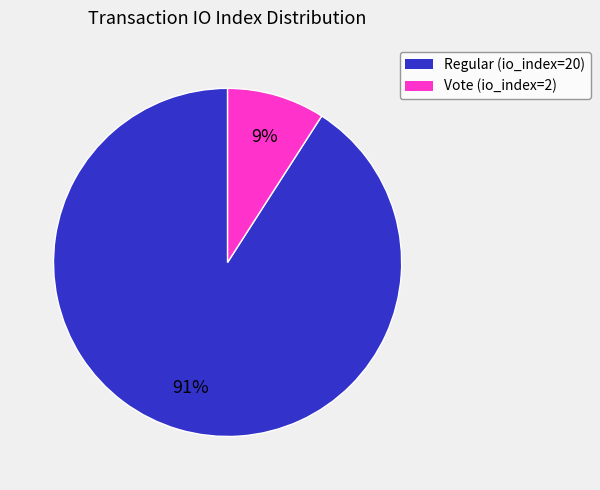

To the nearest percent, what portion does Vote (io_index=2) represent?

9%